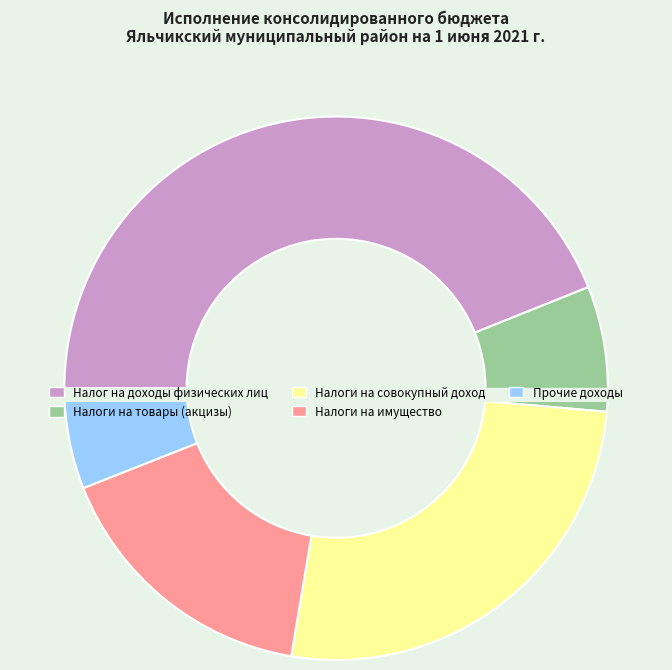

Is it true that Налоги на товары (акцизы) is 21% of the pie?

False